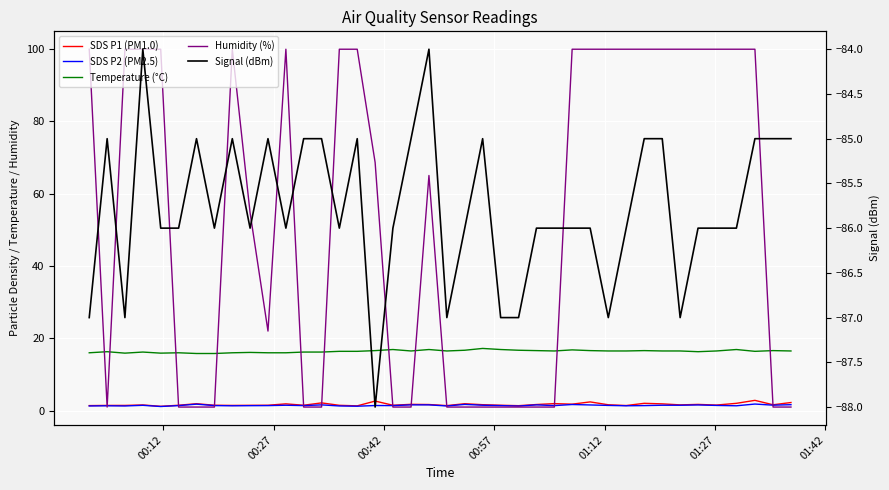

In Humidity (%), how many points are higher than both neighbors (excluding endpoints)?

3